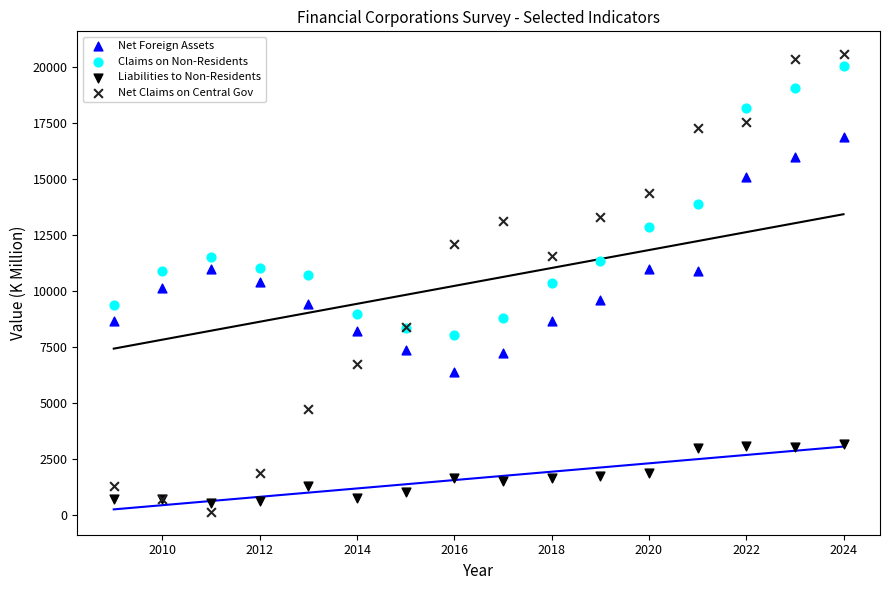

What is the X range (max minus min) for the scatter plot?

15.0